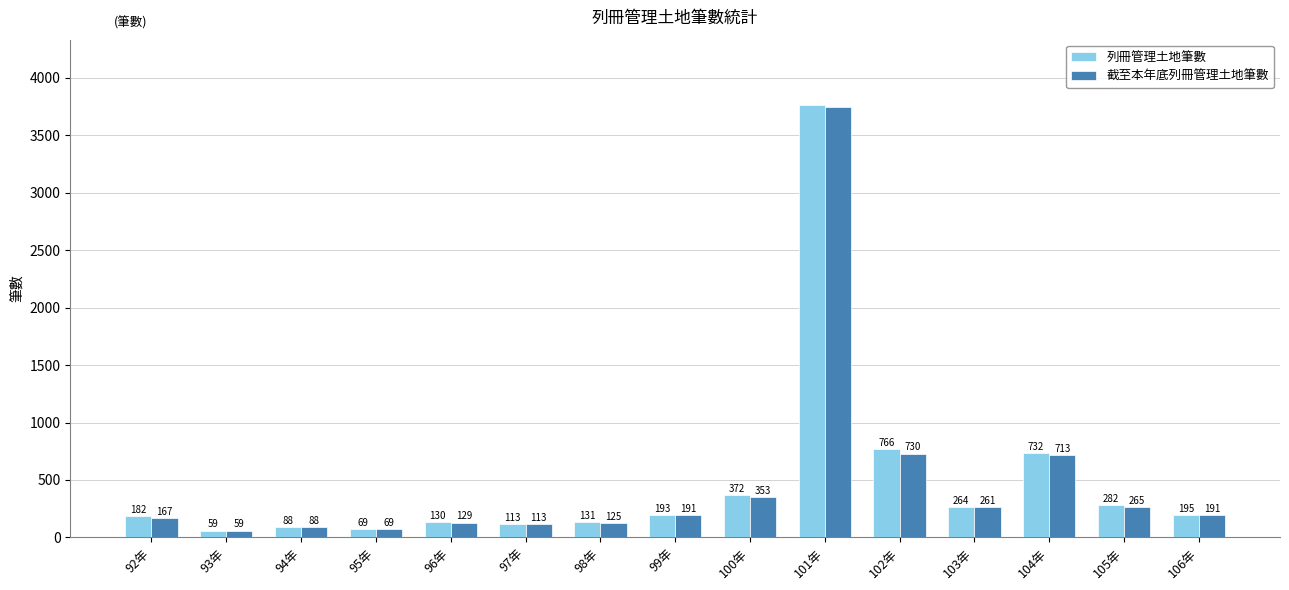

Reading left to right, what are all the values shown in this chart?

列冊管理土地筆數: 92年=182	93年=59	94年=88	95年=69	96年=130	97年=113	98年=131	99年=193	100年=372	101年=3767	102年=766	103年=264	104年=732	105年=282	106年=195
截至本年底列冊管理土地筆數: 92年=167	93年=59	94年=88	95年=69	96年=129	97年=113	98年=125	99年=191	100年=353	101年=3749	102年=730	103年=261	104年=713	105年=265	106年=191